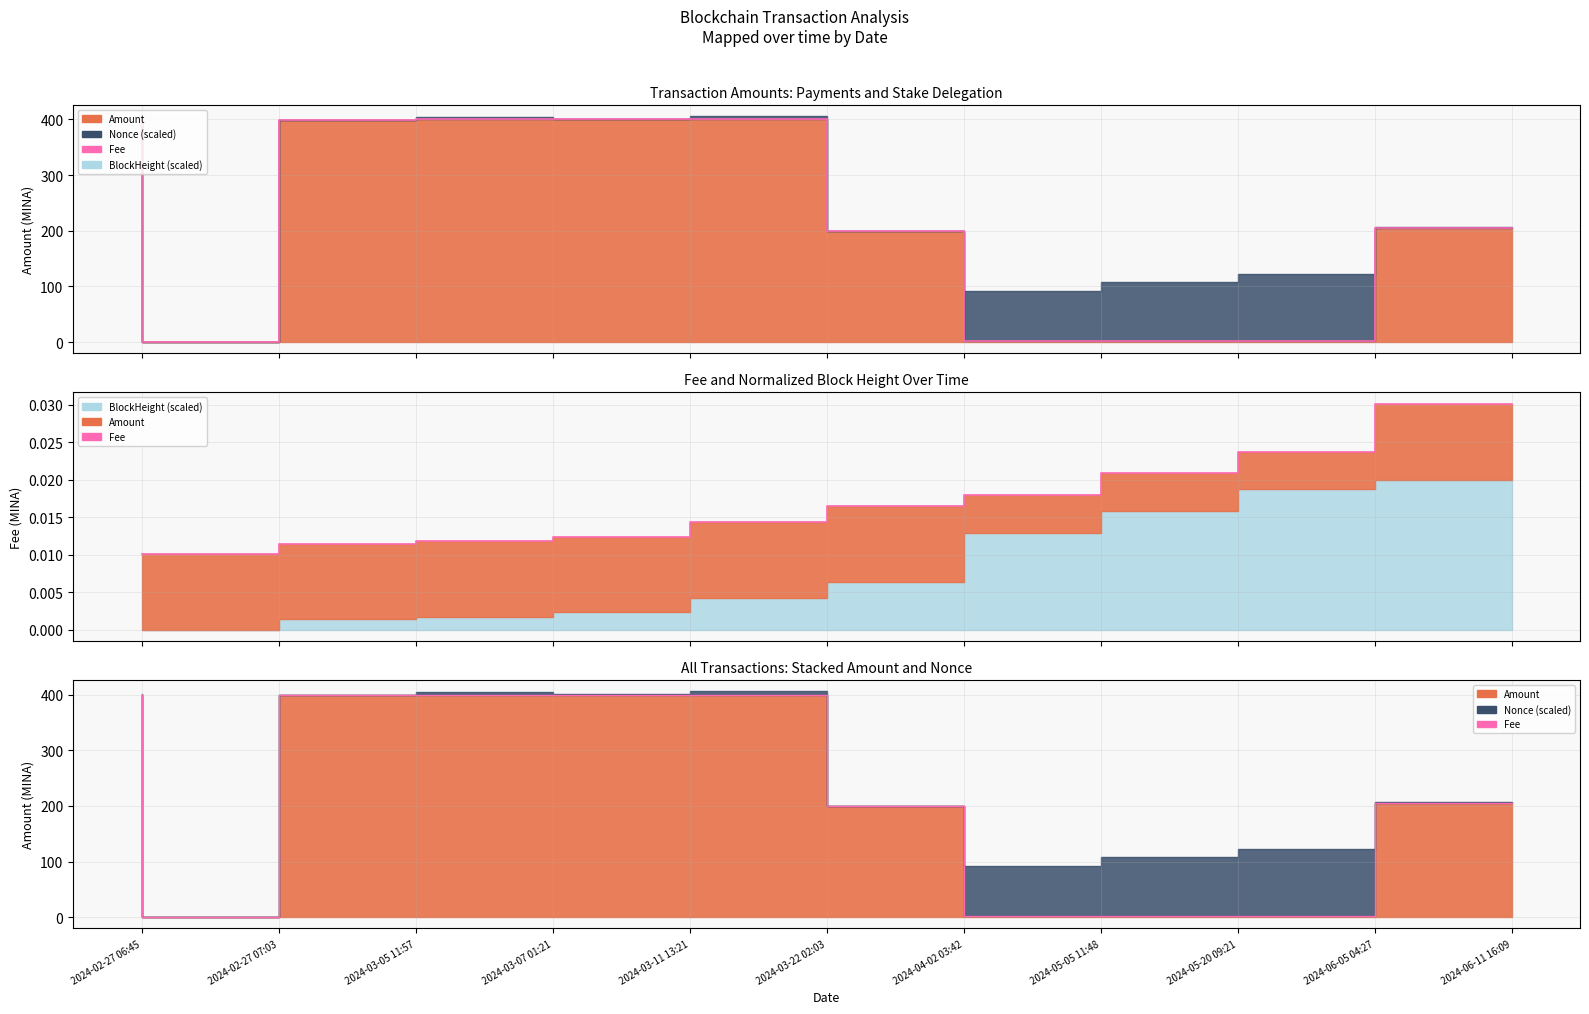

At how many categories does at least one series exceed 172?

7